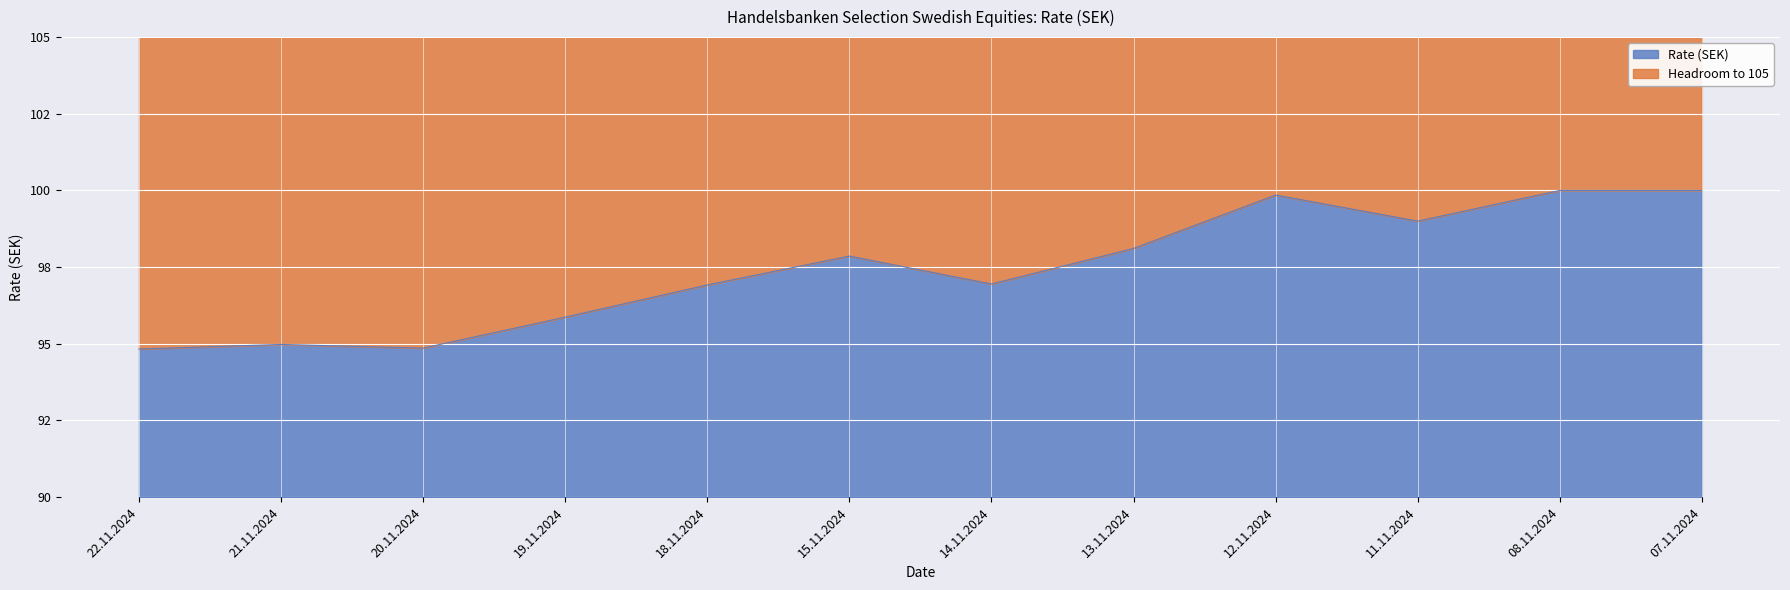

What is the change in value from 19.11.2024 to 18.11.2024?

+1.0